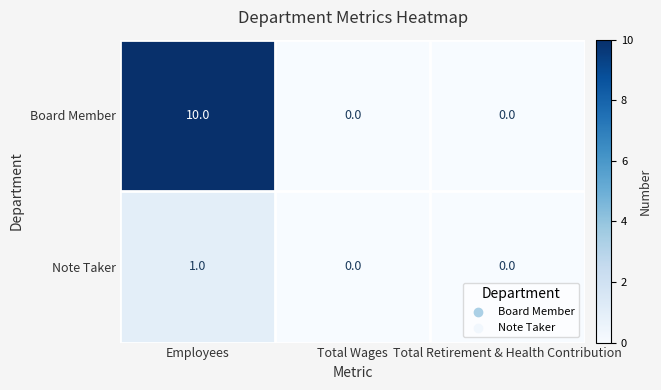

What is the sum of the Board Member values at Employees and Total Retirement & Health Contribution?

10